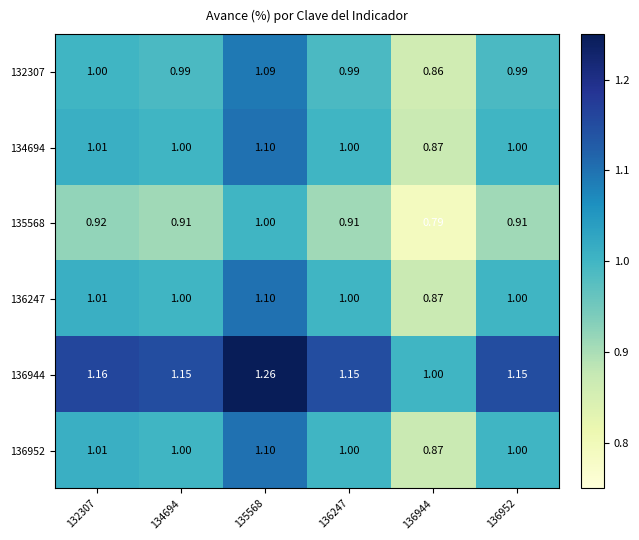

Count the number of categories in the chart.

6